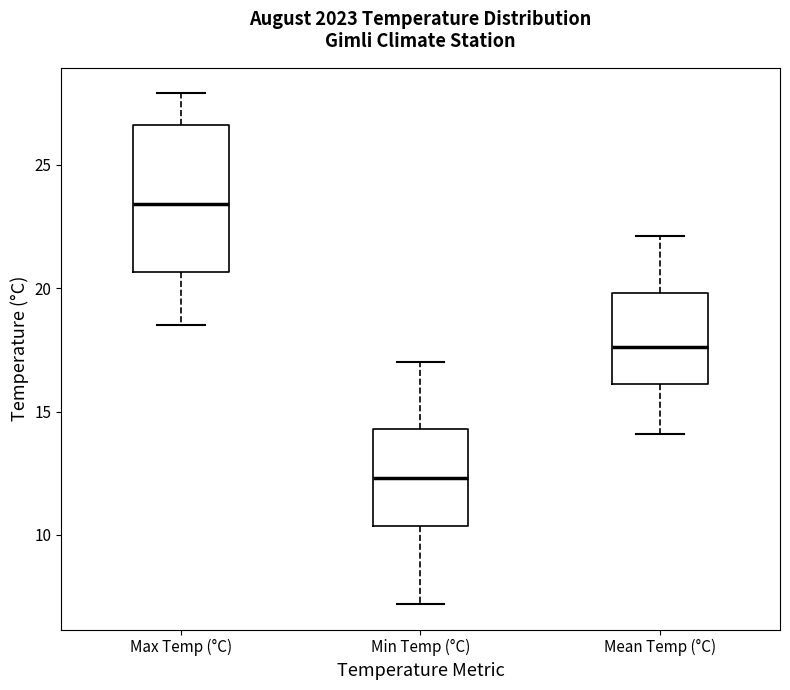

Reading left to right, transcribe this box plot: for each box, give where its median line is, the range the box spans, and where its two whiskers end, as read against the y-axis. The values are not printed on the chart, so give them approximately, as read against the axis.

Max Temp (°C): median 23.5, box 20.5 to 26.5, whiskers 18.5 to 28.0
Min Temp (°C): median 12.5, box 10.5 to 14.5, whiskers 7.0 to 17.0
Mean Temp (°C): median 17.5, box 16.0 to 20.0, whiskers 14.0 to 22.0